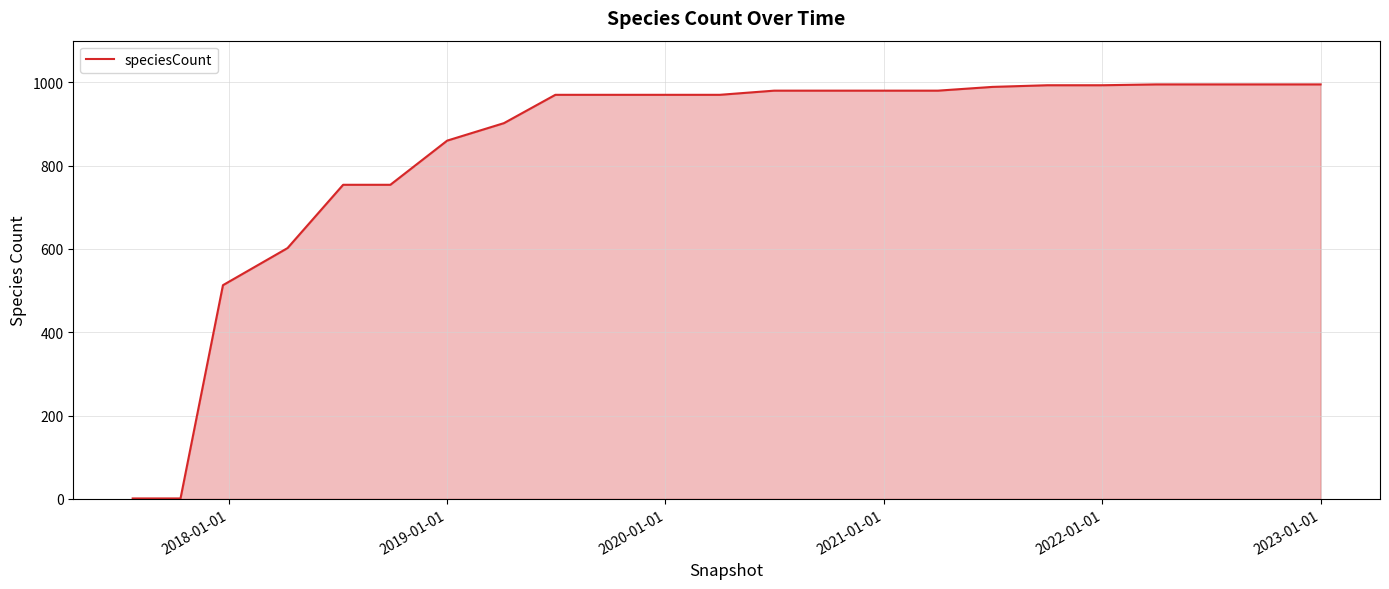

What is the greatest value displayed?

995